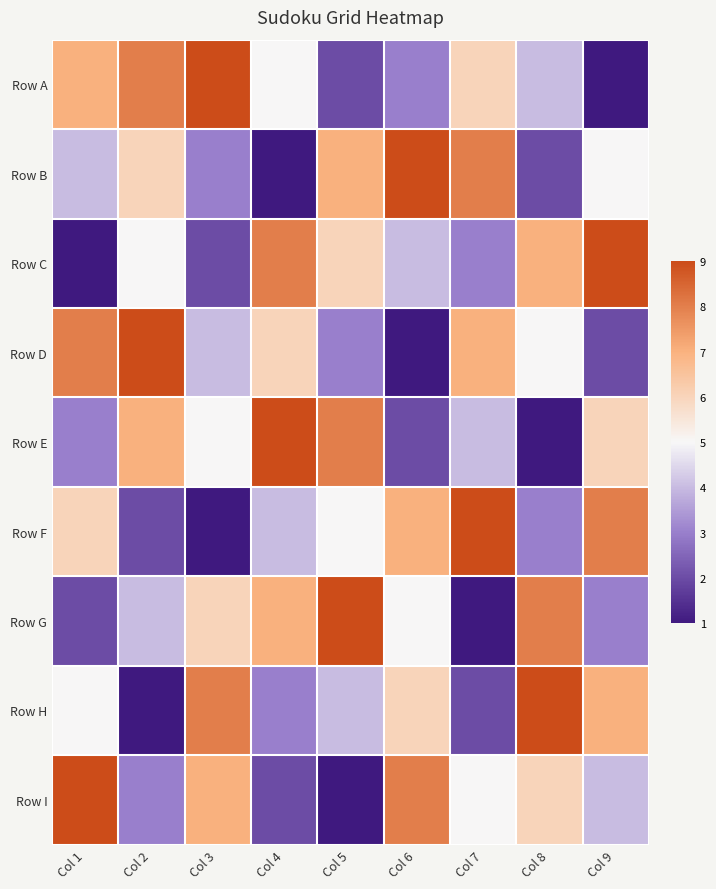

Reading left to right, transcribe all the data shown in this chart.

Row A: Col 1=7	Col 2=8	Col 3=9	Col 4=5	Col 5=2	Col 6=3	Col 7=6	Col 8=4	Col 9=1
Row B: Col 1=4	Col 2=6	Col 3=3	Col 4=1	Col 5=7	Col 6=9	Col 7=8	Col 8=2	Col 9=5
Row C: Col 1=1	Col 2=5	Col 3=2	Col 4=8	Col 5=6	Col 6=4	Col 7=3	Col 8=7	Col 9=9
Row D: Col 1=8	Col 2=9	Col 3=4	Col 4=6	Col 5=3	Col 6=1	Col 7=7	Col 8=5	Col 9=2
Row E: Col 1=3	Col 2=7	Col 3=5	Col 4=9	Col 5=8	Col 6=2	Col 7=4	Col 8=1	Col 9=6
Row F: Col 1=6	Col 2=2	Col 3=1	Col 4=4	Col 5=5	Col 6=7	Col 7=9	Col 8=3	Col 9=8
Row G: Col 1=2	Col 2=4	Col 3=6	Col 4=7	Col 5=9	Col 6=5	Col 7=1	Col 8=8	Col 9=3
Row H: Col 1=5	Col 2=1	Col 3=8	Col 4=3	Col 5=4	Col 6=6	Col 7=2	Col 8=9	Col 9=7
Row I: Col 1=9	Col 2=3	Col 3=7	Col 4=2	Col 5=1	Col 6=8	Col 7=5	Col 8=6	Col 9=4